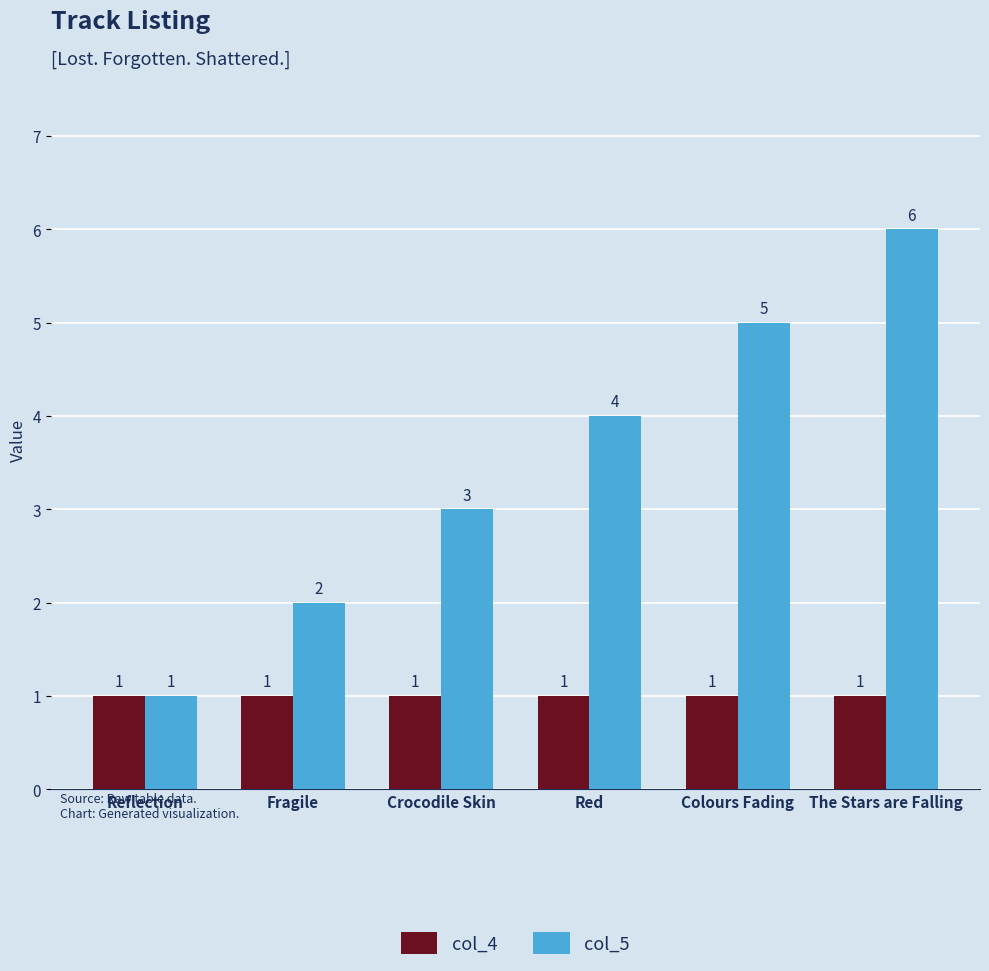

What is the sum of the col_5 values at Red and Fragile?

6